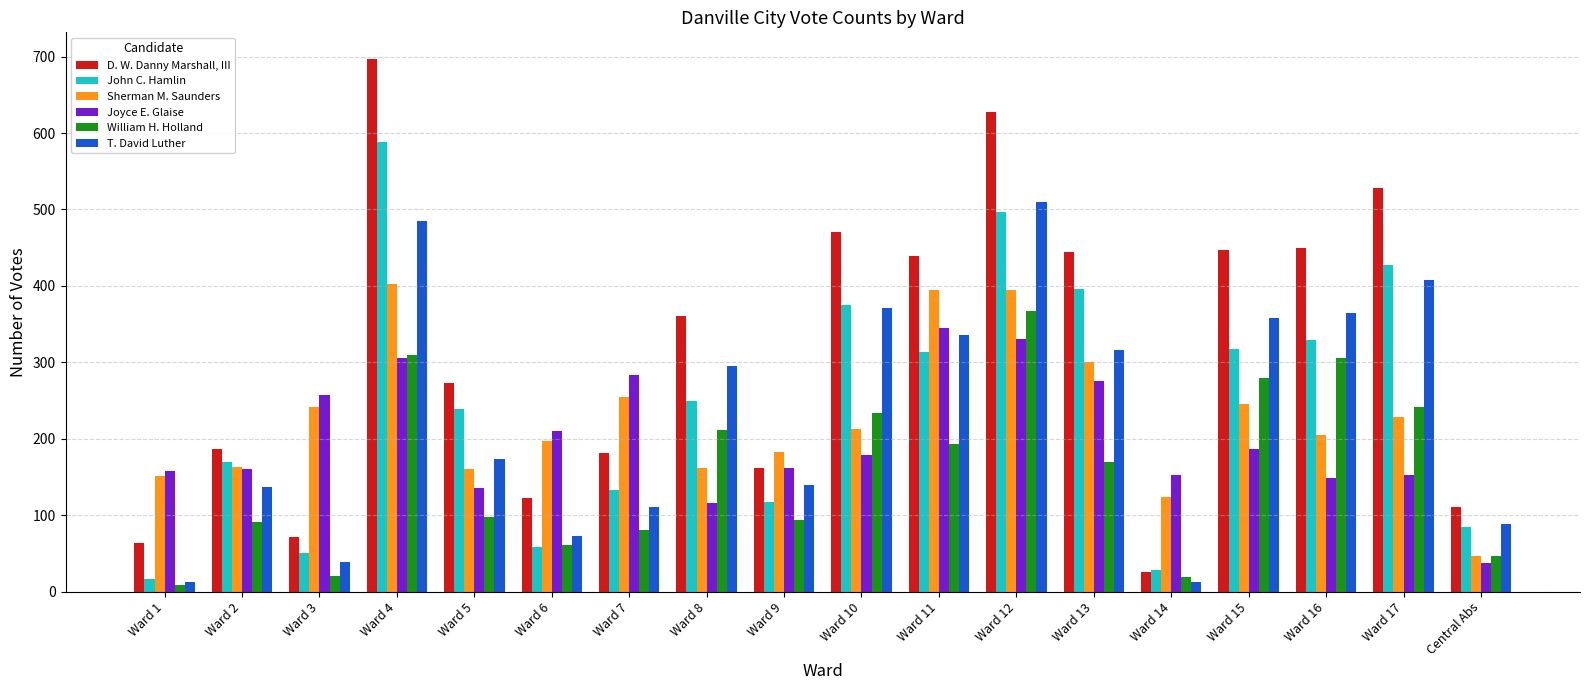

What is the approximate value of John C. Hamlin at Ward 14?

28